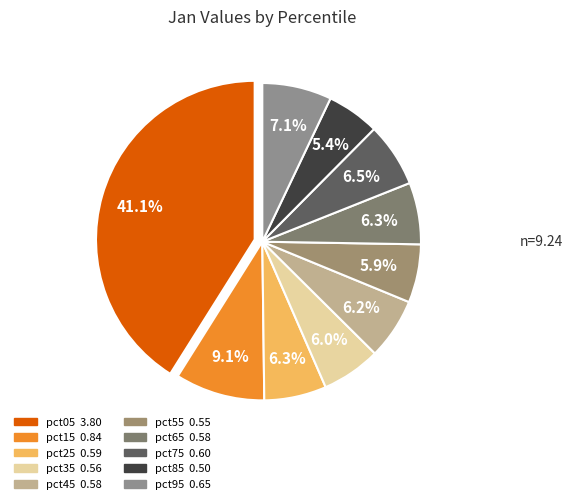

To the nearest percent, what is the average slice percentage?

10%